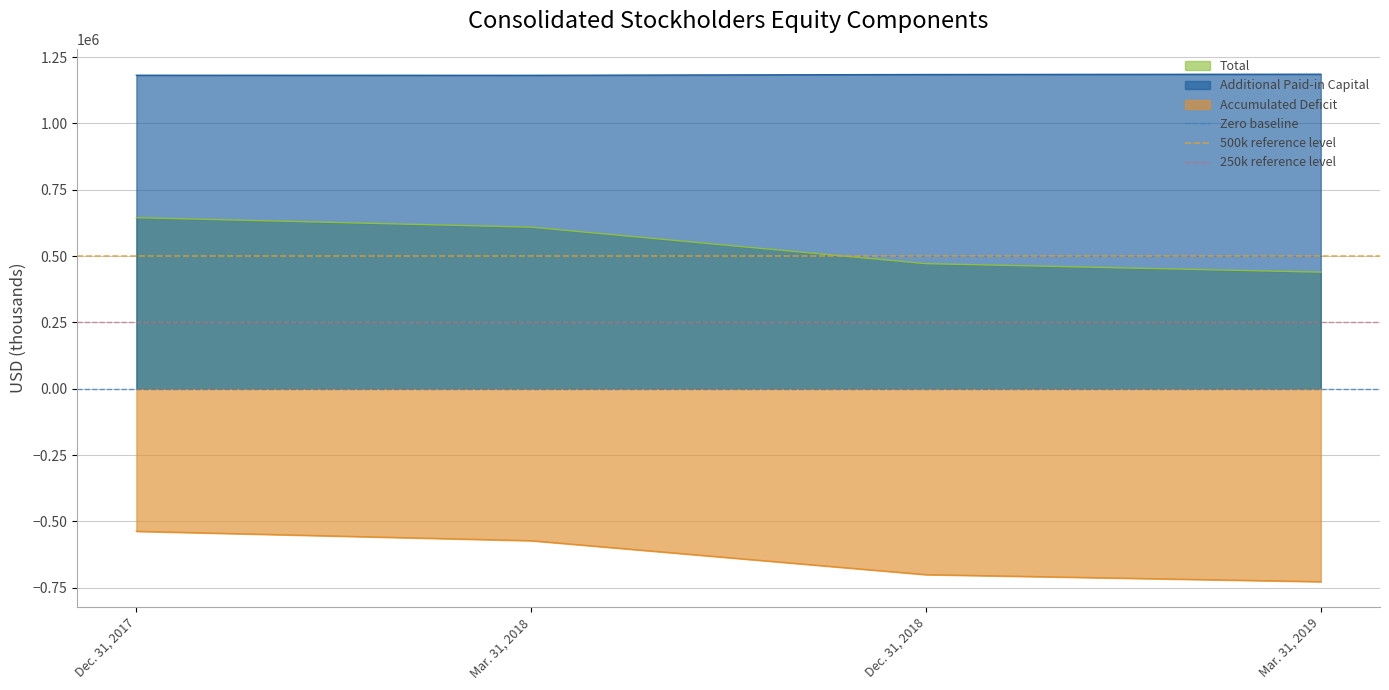

Is the value of Accumulated Deficit at Mar. 31, 2019 greater than the value of Additional Paid-in Capital at Mar. 31, 2018?

No